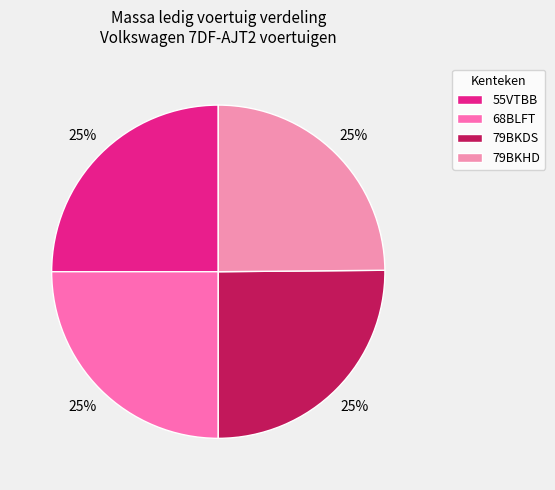

What is the smallest slice in the pie chart?

79BKHD